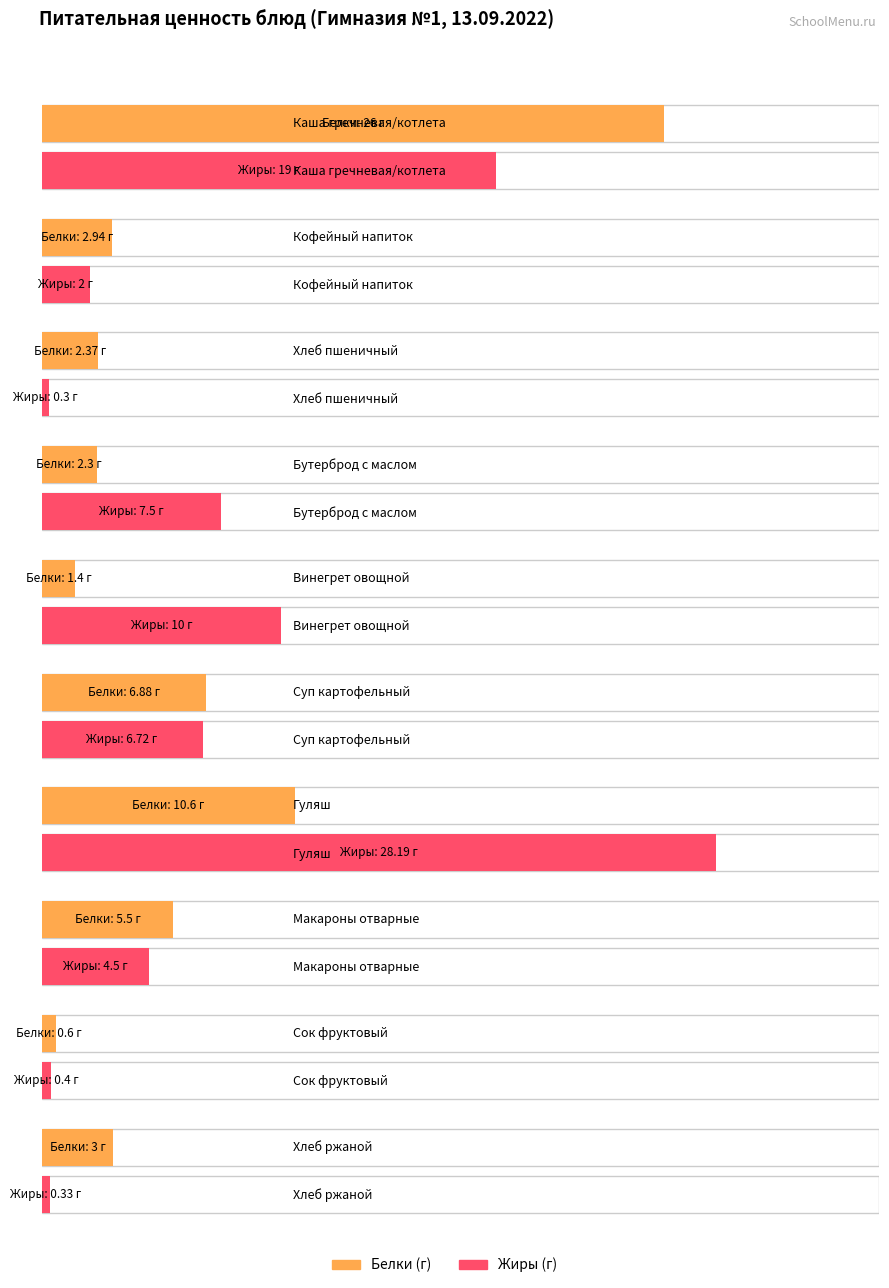

Where does the Жиры series first go above 6?

Каша гречневая/котлета